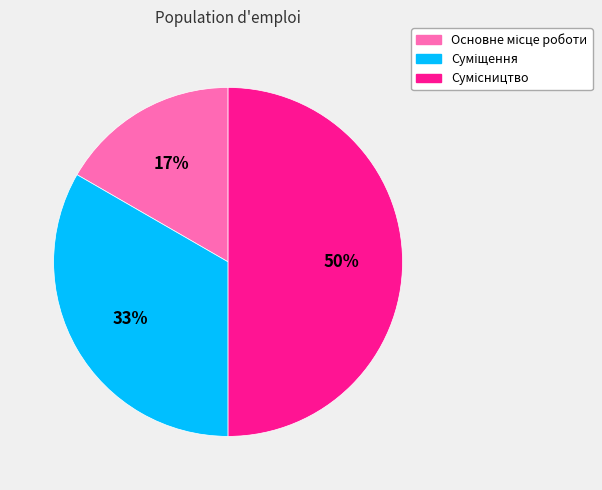

To the nearest percent, what is the difference between the largest and smallest slice percentages?

33%